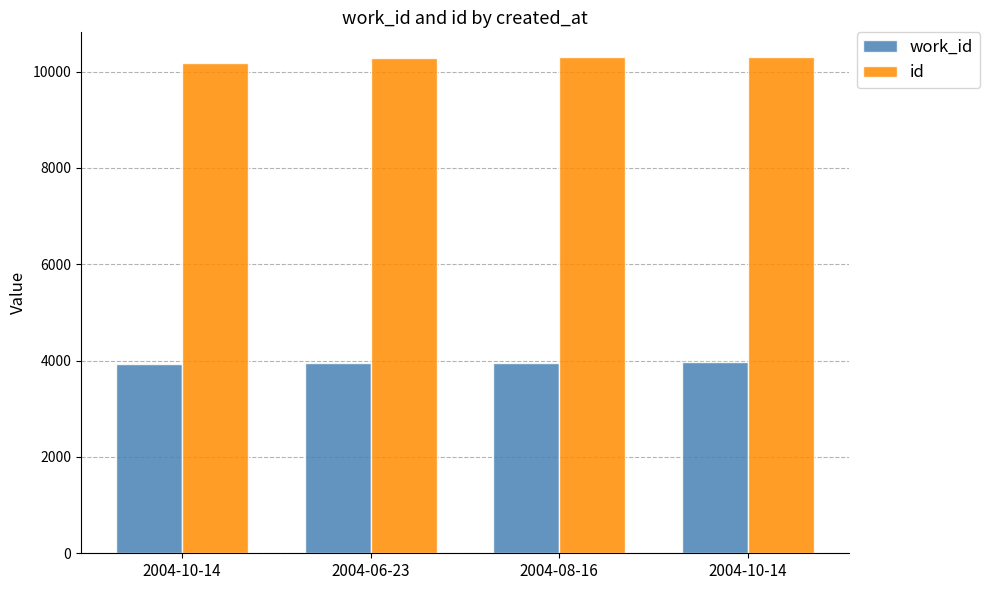

Is it true that id equals 10299 at 2004-10-14?

True